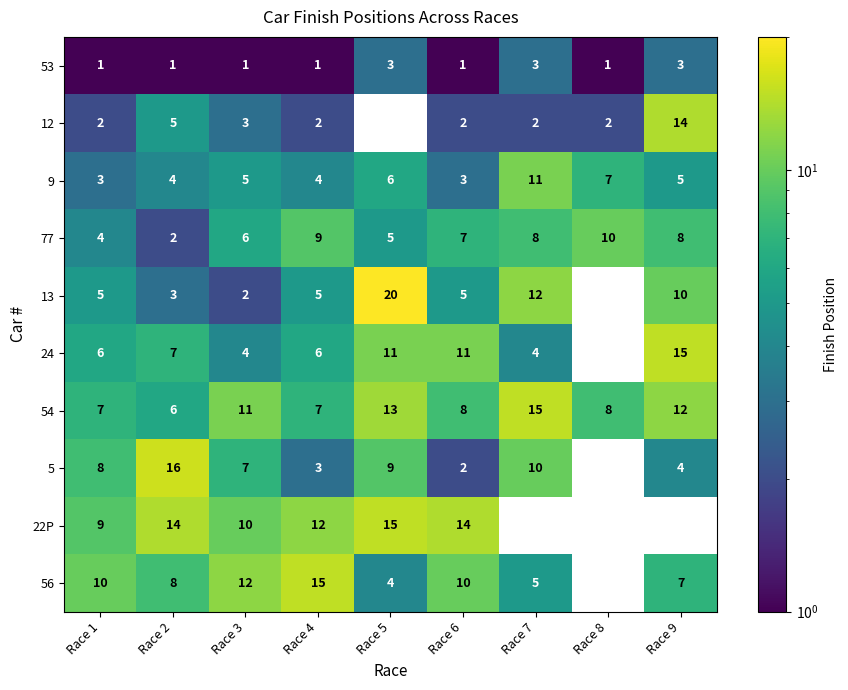

The 77 series shows 4 at Race 3. True or false?

False